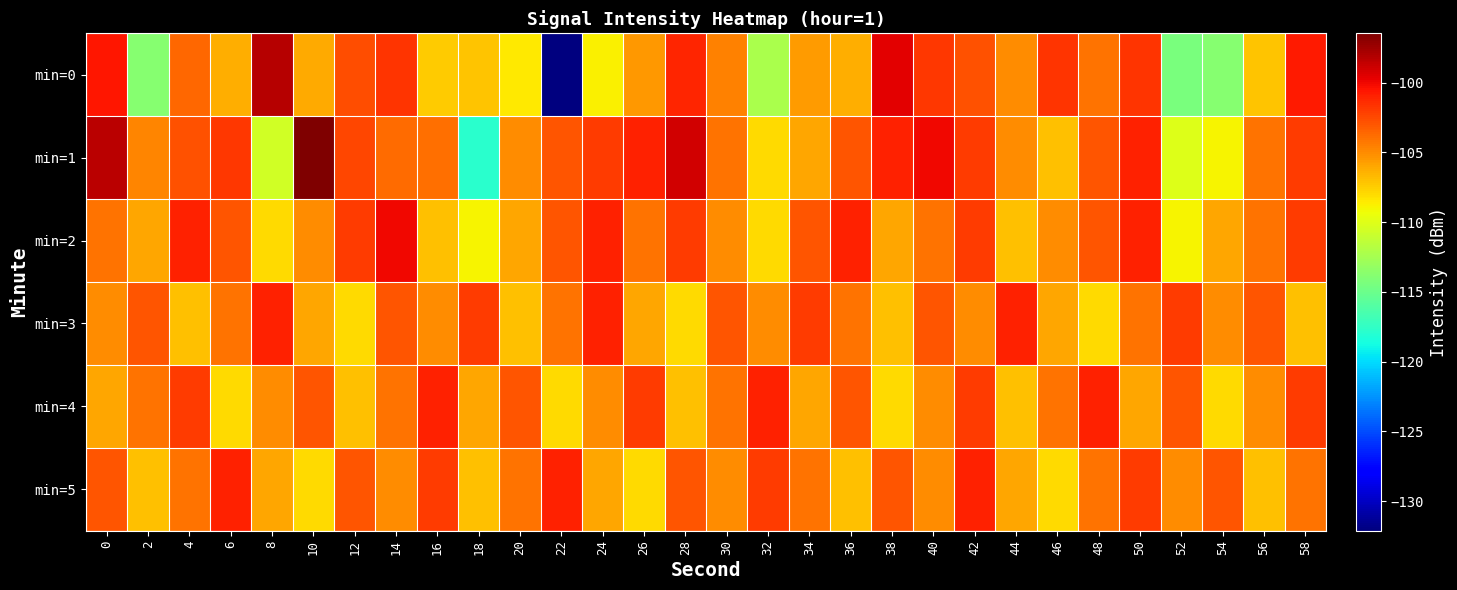

Which series changed the most between 2 and 8?

min=0